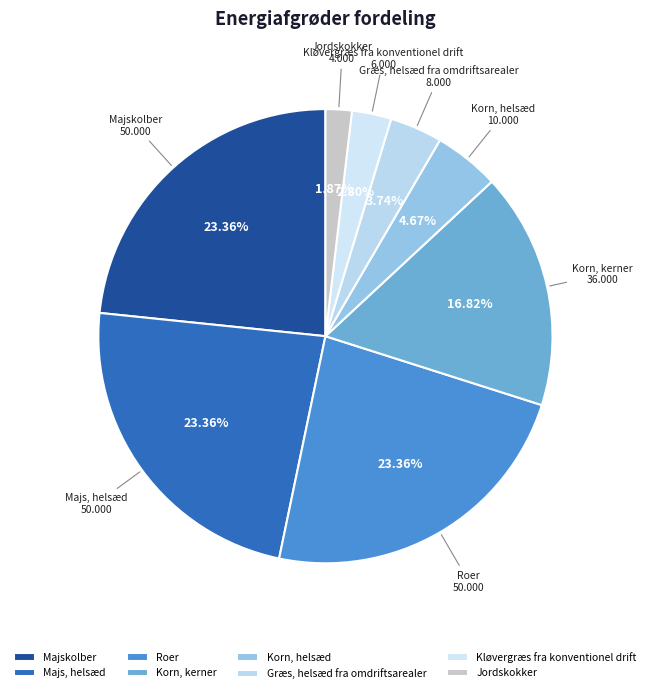

The Kløvergræs fra konventionel drift slice represents 3% of the pie. True or false?

True